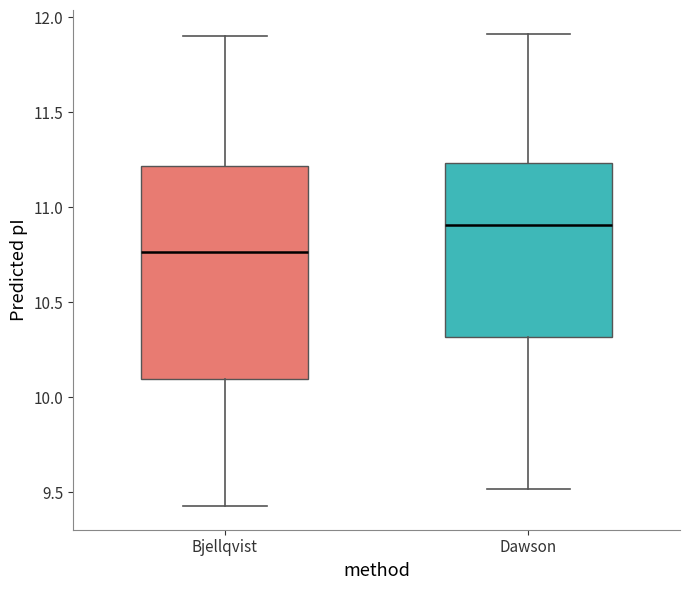

Reading left to right, transcribe this box plot: for each box, give where its median line is, the range the box spans, and where its two whiskers end, as read against the y-axis. The values are not printed on the chart, so give them approximately, as read against the axis.

Bjellqvist: median 10.75, box 10.10 to 11.20, whiskers 9.45 to 11.90
Dawson: median 10.90, box 10.30 to 11.25, whiskers 9.50 to 11.90